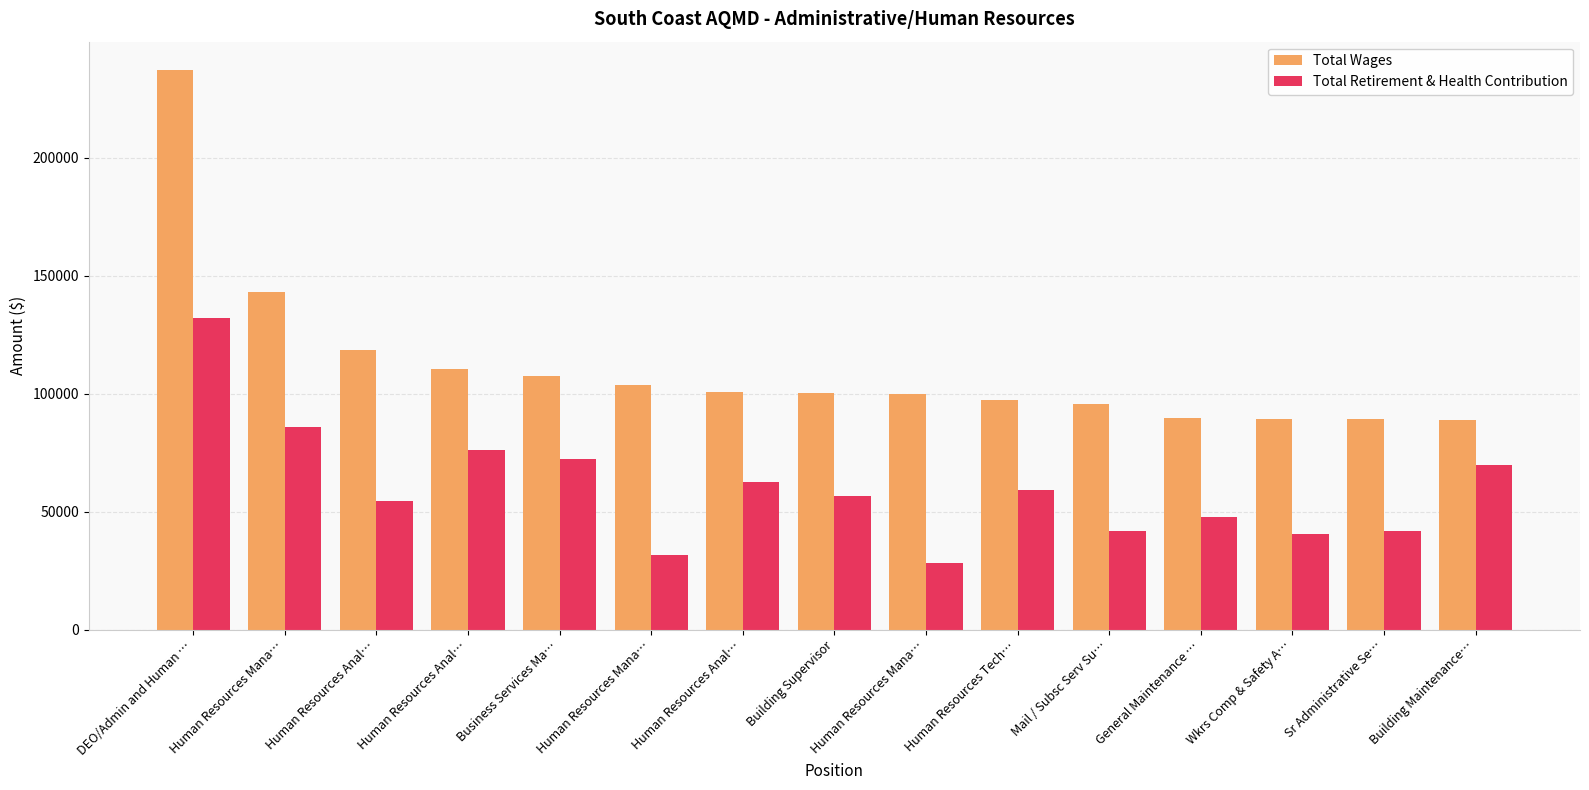

What is the greatest value displayed?

237449